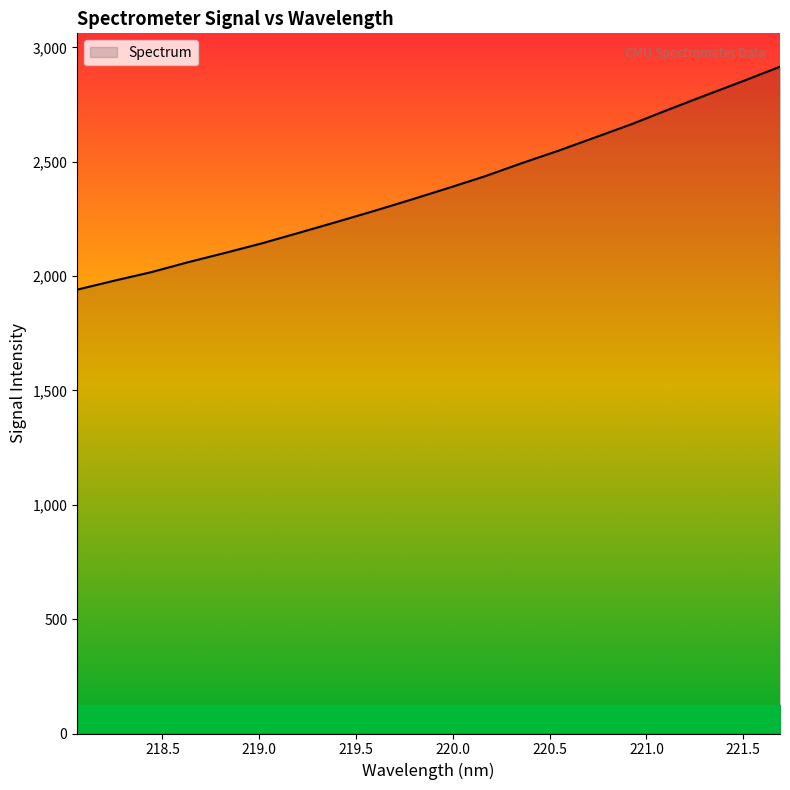

What is the difference between the maximum and minimum values?

974.9